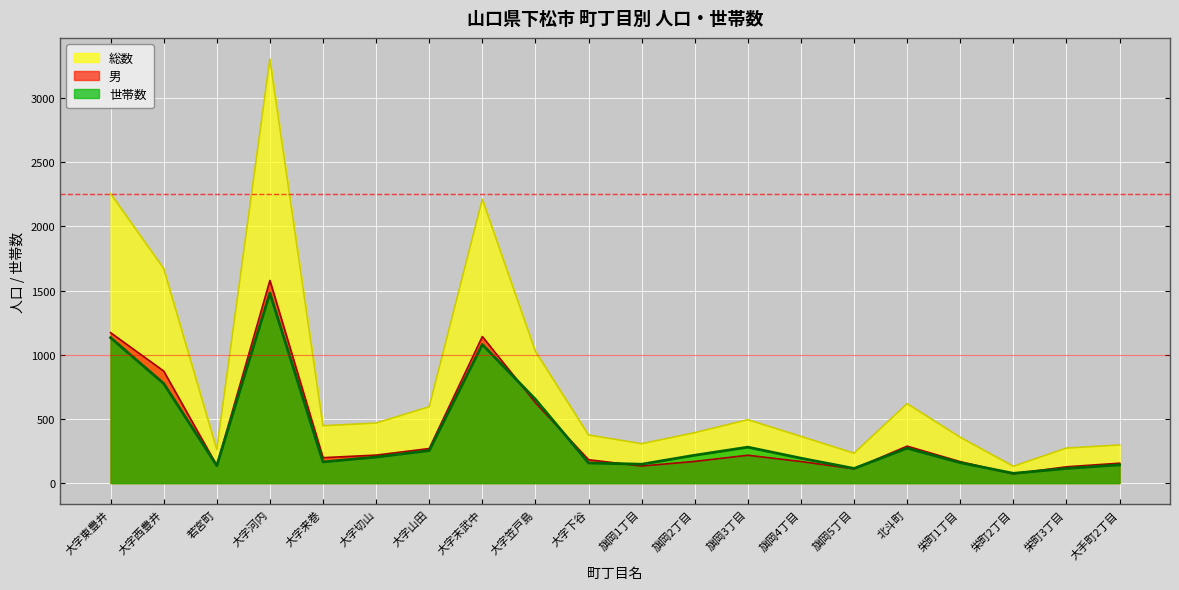

At which label does 総数 reach its peak?

大字河内